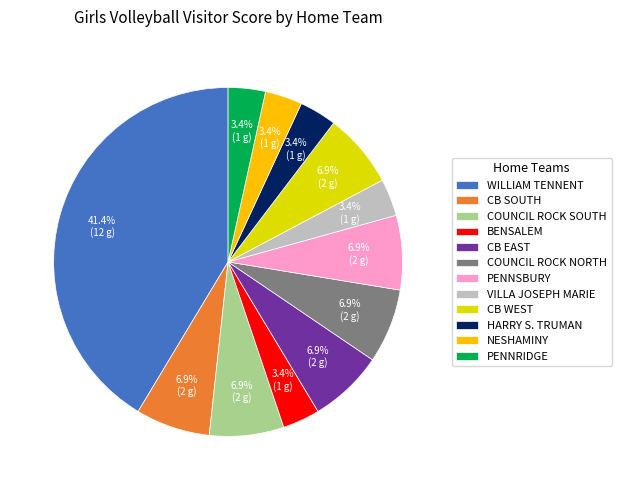

How many slices are in this pie chart?

12